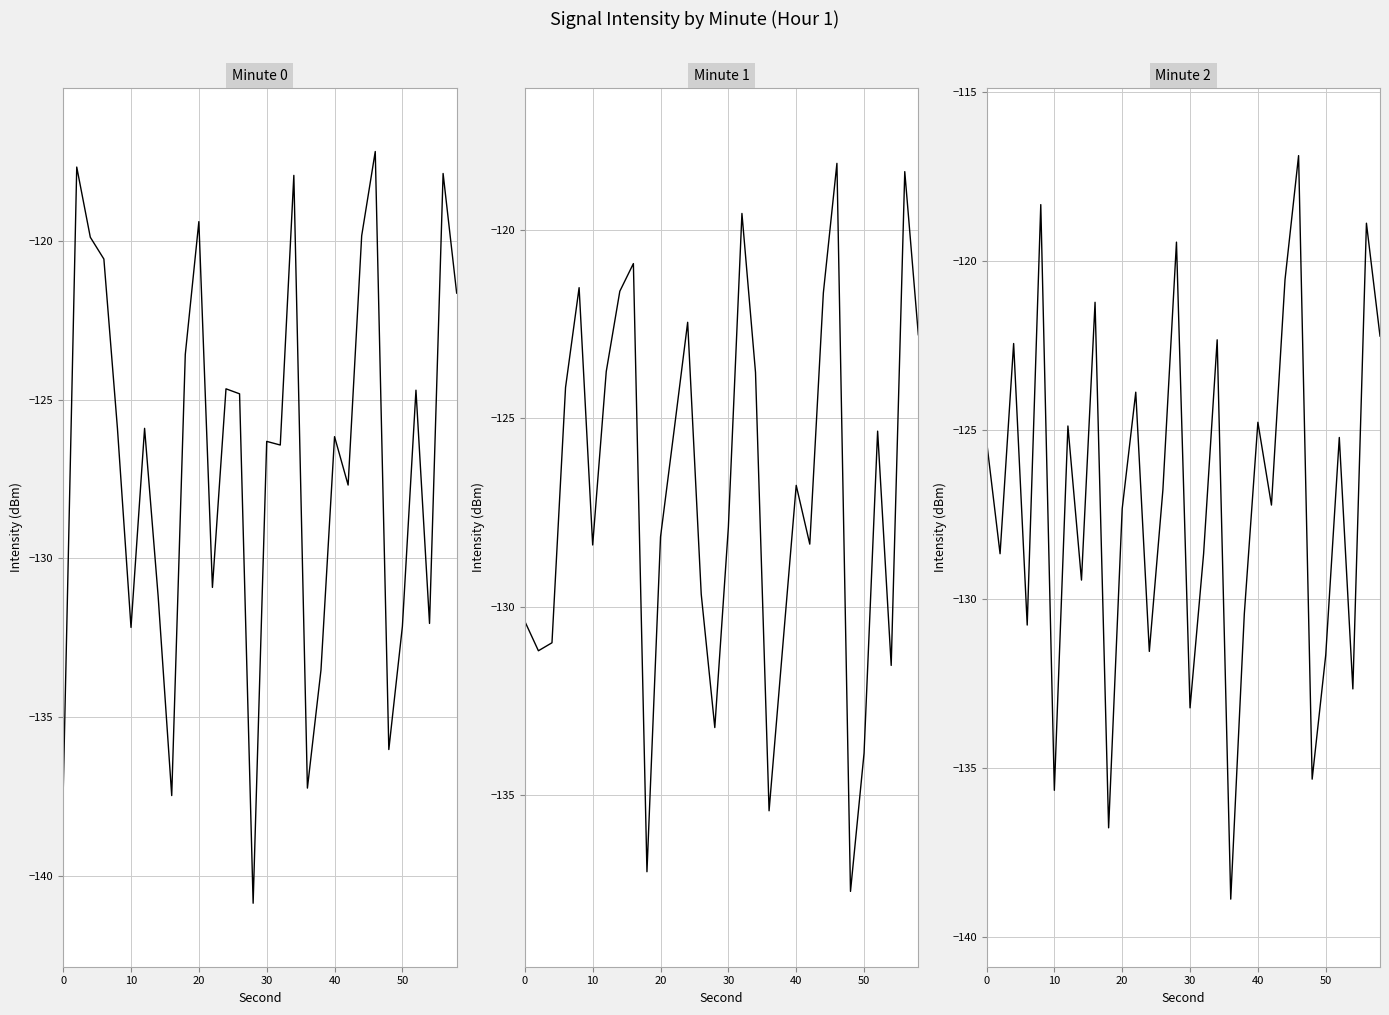

Is this an area chart (filled region under the line)?

No